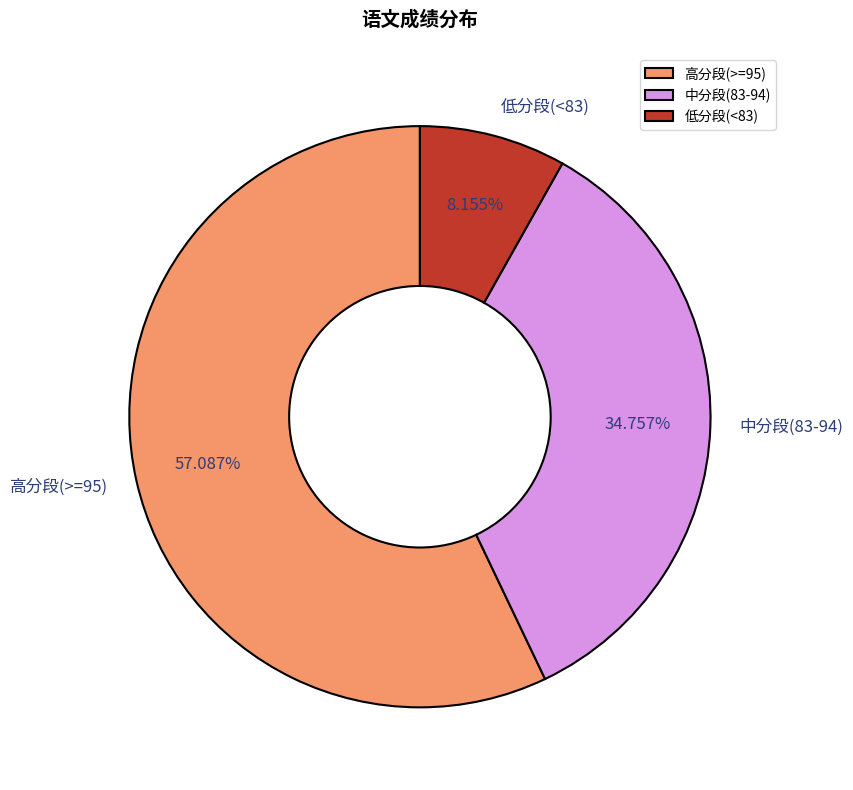

Rank the categories by value from highest to lowest.

高分段(>=95), 中分段(83-94), 低分段(<83)